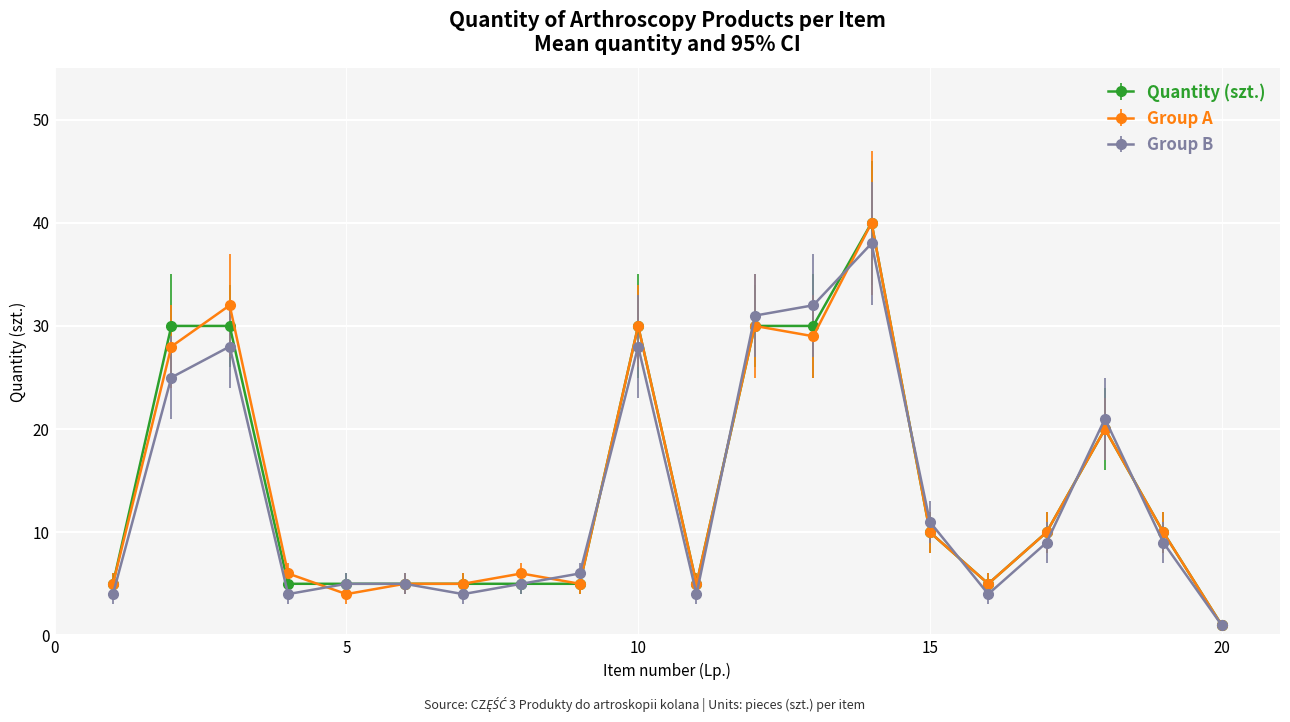

At how many categories does at least one series exceed 23?

6